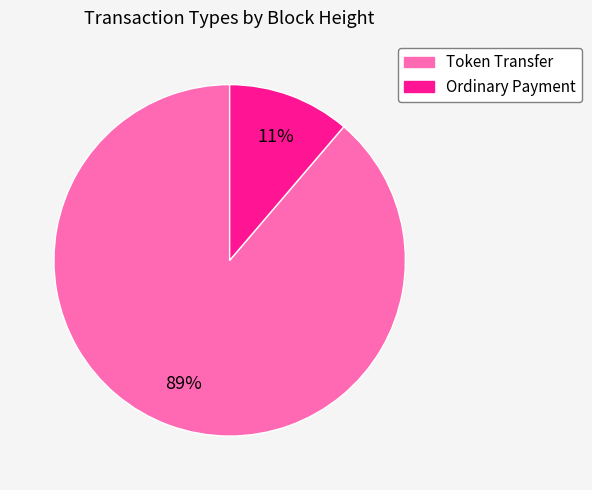

Rank the categories by value from lowest to highest.

Ordinary Payment, Token Transfer